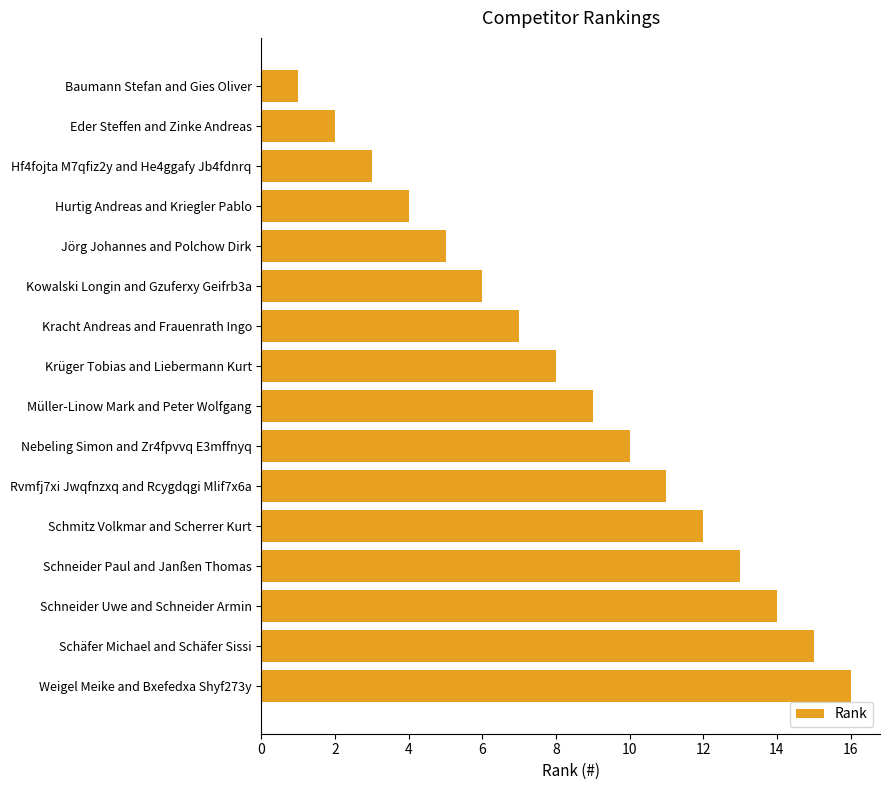

Rank the categories by value from highest to lowest.

Weigel Meike and Bxefedxa Shyf273y, Schäfer Michael and Schäfer Sissi, Schneider Uwe and Schneider Armin, Schneider Paul and Janßen Thomas, Schmitz Volkmar and Scherrer Kurt, Rvmfj7xi Jwqfnzxq and Rcygdqgi Mlif7x6a, Nebeling Simon and Zr4fpvvq E3mffnyq, Müller-Linow Mark and Peter Wolfgang, Krüger Tobias and Liebermann Kurt, Kracht Andreas and Frauenrath Ingo, Kowalski Longin and Gzuferxy Geifrb3a, Jörg Johannes and Polchow Dirk, Hurtig Andreas and Kriegler Pablo, Hf4fojta M7qfiz2y and He4ggafy Jb4fdnrq, Eder Steffen and Zinke Andreas, Baumann Stefan and Gies Oliver